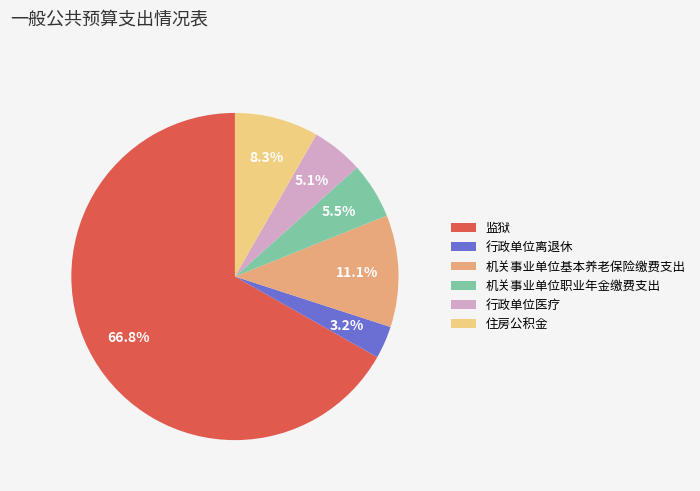

Which has a higher value, 行政单位离退休 or 机关事业单位基本养老保险缴费支出?

机关事业单位基本养老保险缴费支出